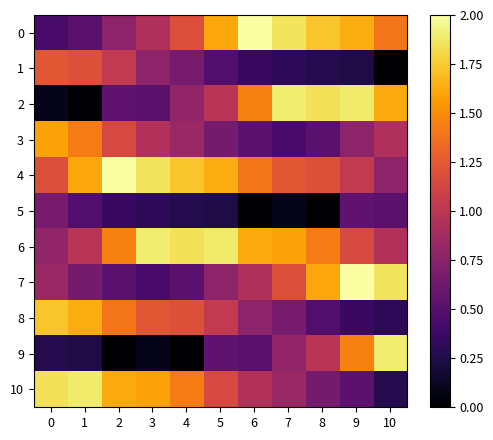

At 10, list the series in order from largest to smallest.

9, 7, 2, 0, 6, 3, 4, 5, 8, 10, 1